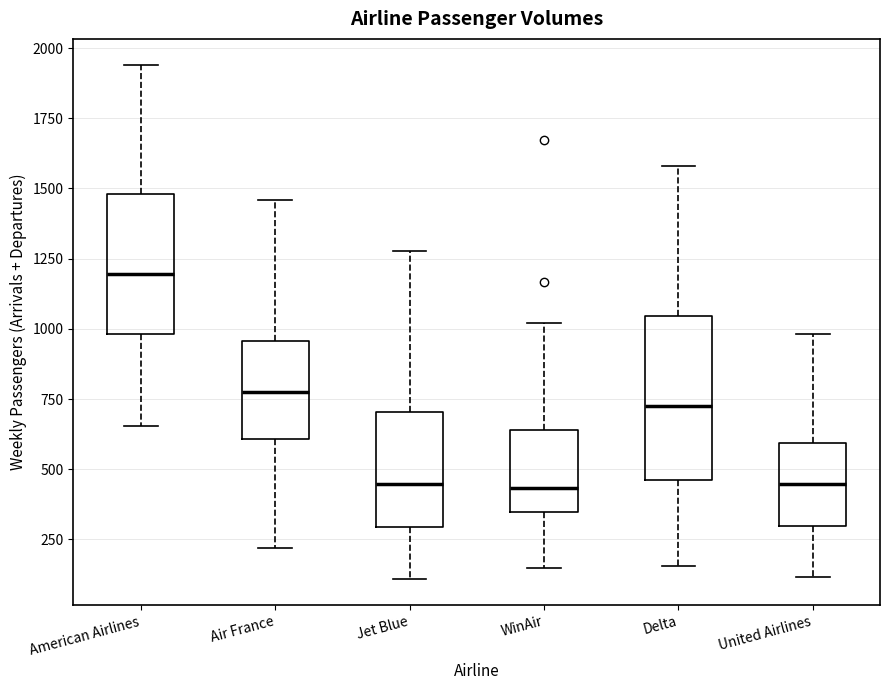

Reading left to right, read every box against the y-axis: the position of its median line, the range the box covers, and the ends of its whiskers. The values are not printed on the chart, so give them approximately, as read against the axis.

American Airlines: median 1200, box 1000 to 1500, whiskers 650 to 1950
Air France: median 750, box 600 to 950, whiskers 200 to 1450
Jet Blue: median 450, box 300 to 700, whiskers 100 to 1300
WinAir: median 450, box 350 to 650, whiskers 150 to 1000
Delta: median 750, box 450 to 1050, whiskers 150 to 1600
United Airlines: median 450, box 300 to 600, whiskers 100 to 1000